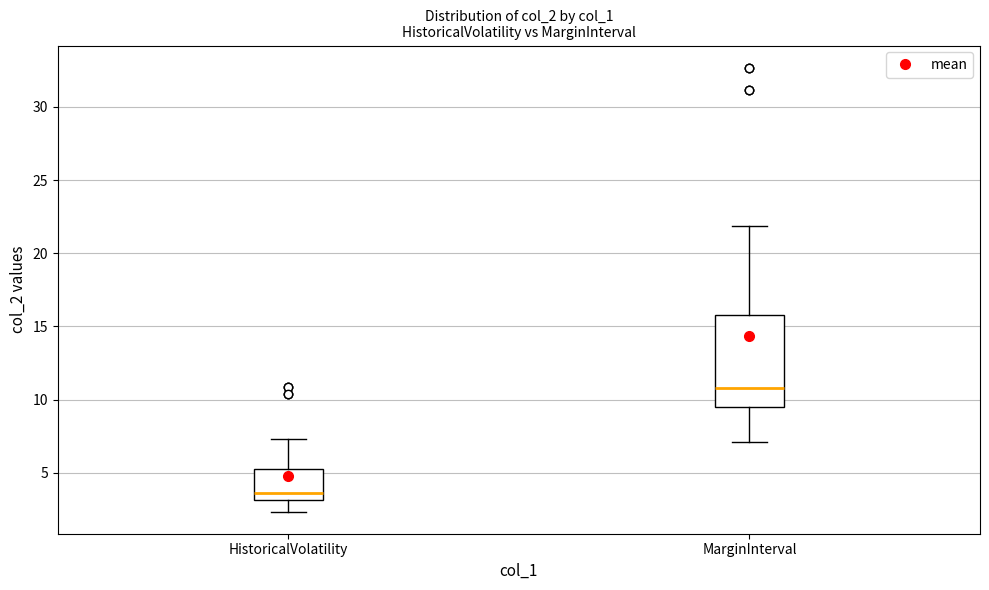

Which box has the lowest median line?

HistoricalVolatility